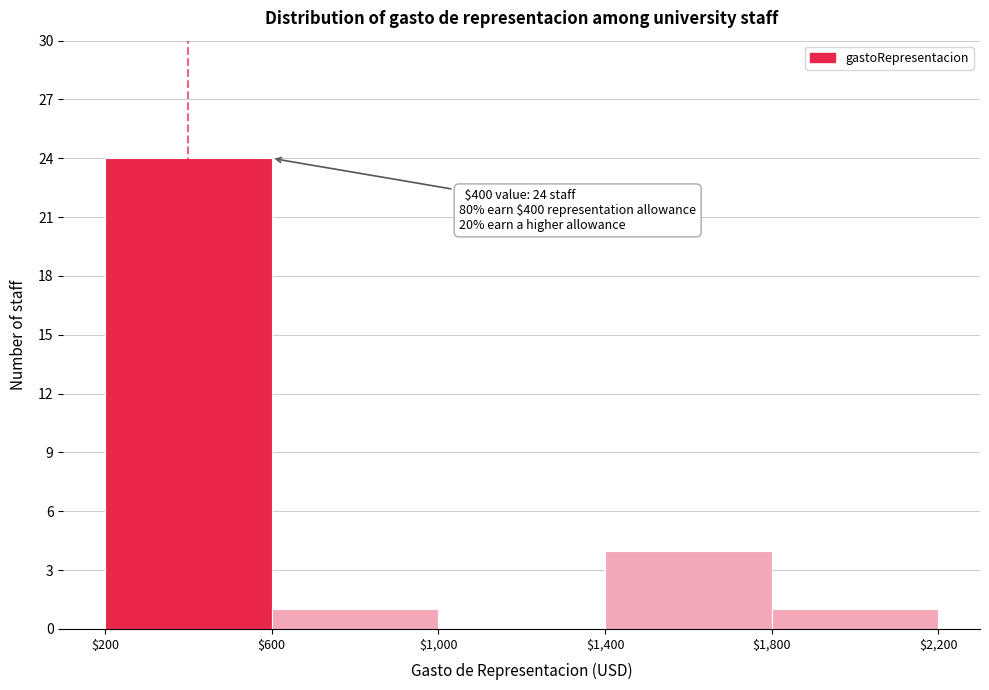

Which range on the x-axis has the tallest bar?

$200 to $600